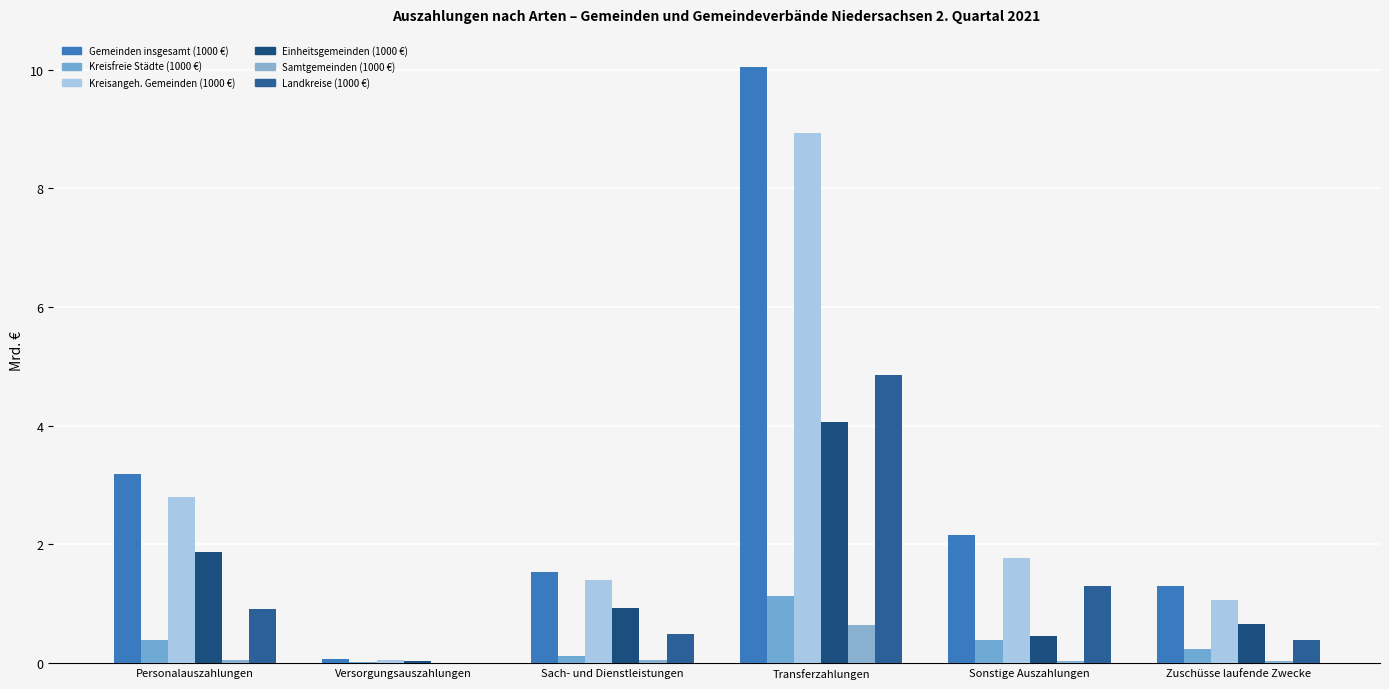

How many distinct data groups are displayed?

6